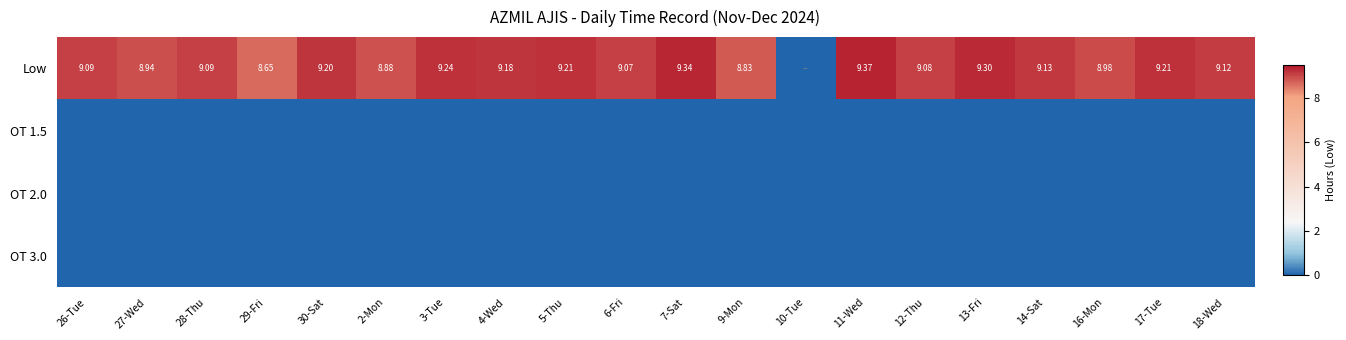

Which series has the largest total across all categories?

Low